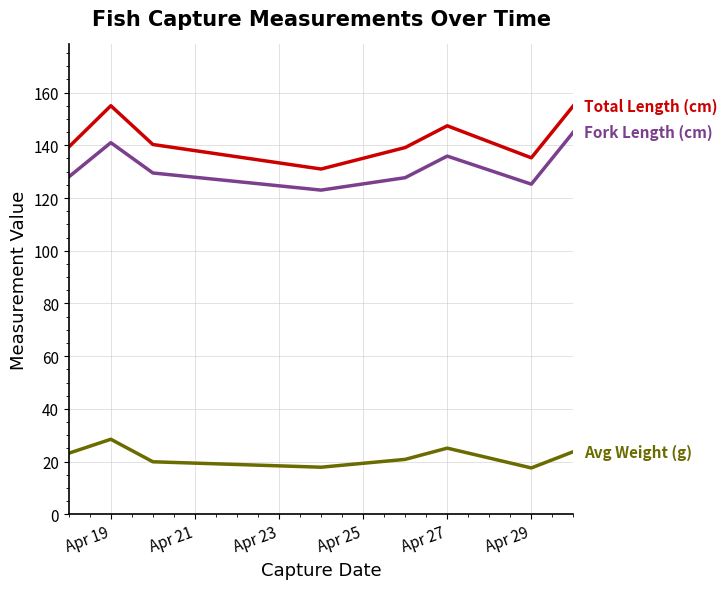

What is the greatest value displayed?

155.0